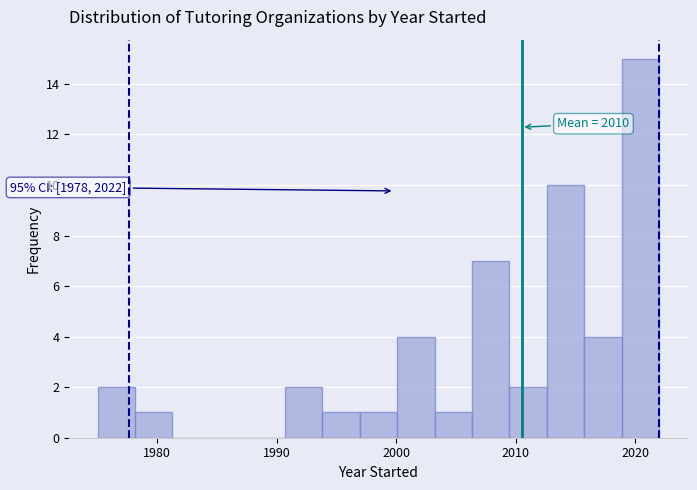

Read against the x-axis, roughly where is the centre of the tallest bar?

2020